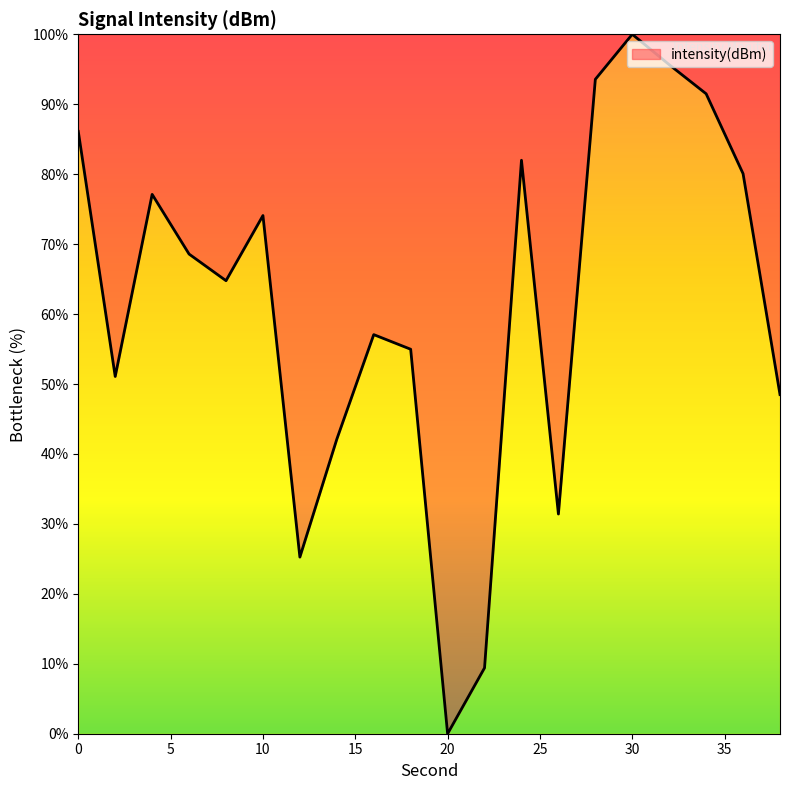

What is the maximum value shown in the chart?

100.0